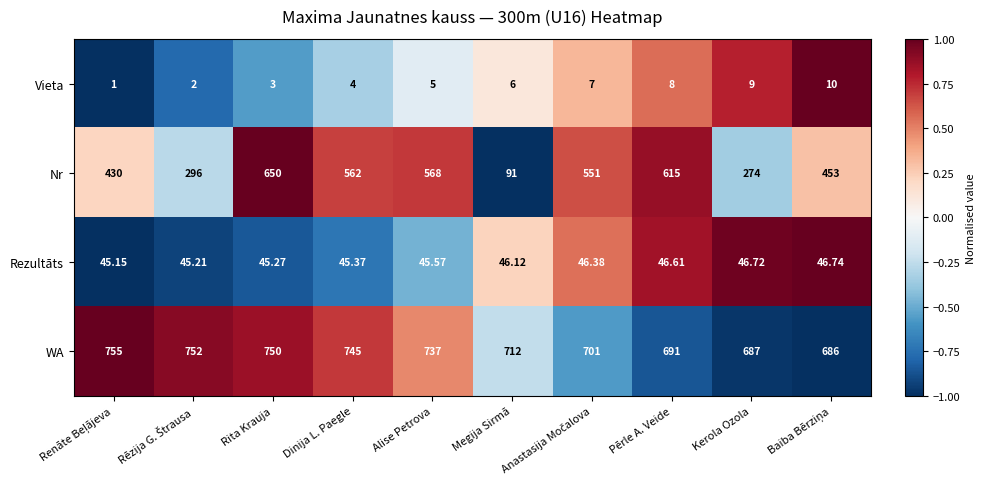

How many series are shown in this chart?

4